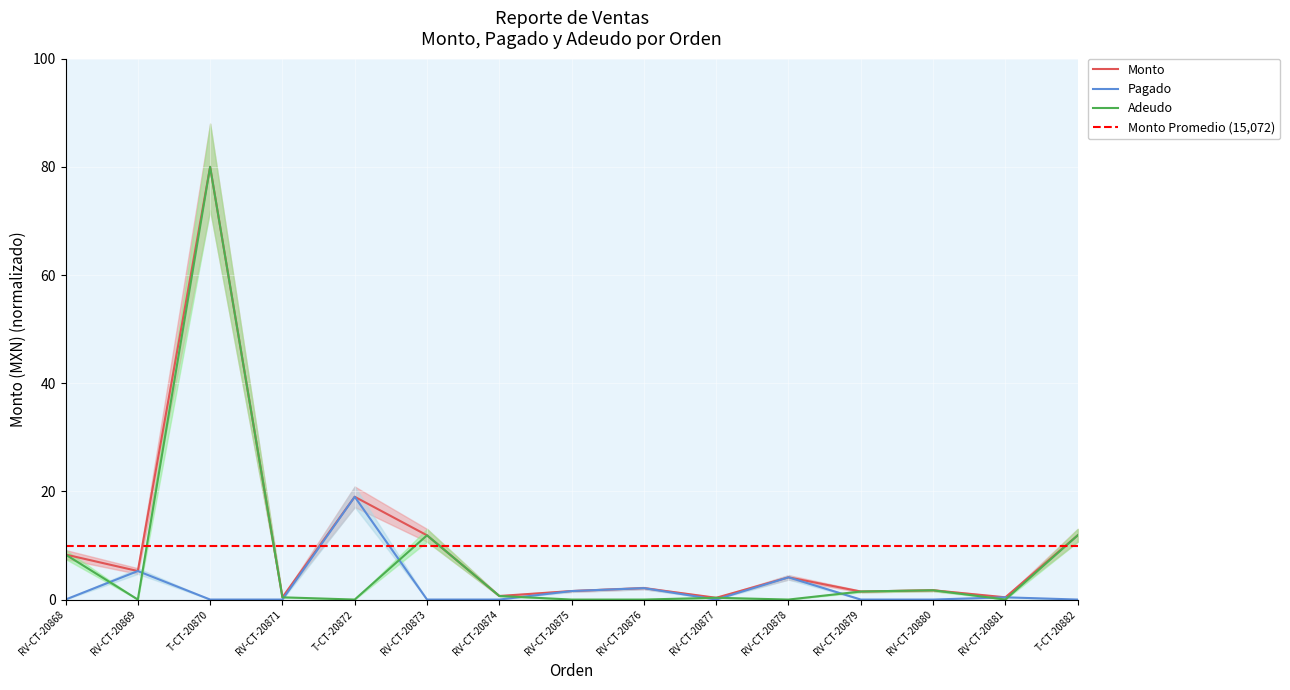

At which label does Pagado reach its peak?

T-CT-20872